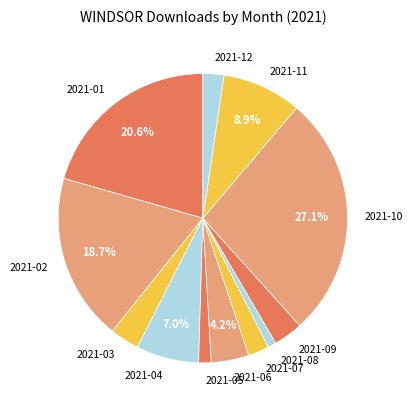

To the nearest percent, what percentage of the pie is 2021-04?

7%